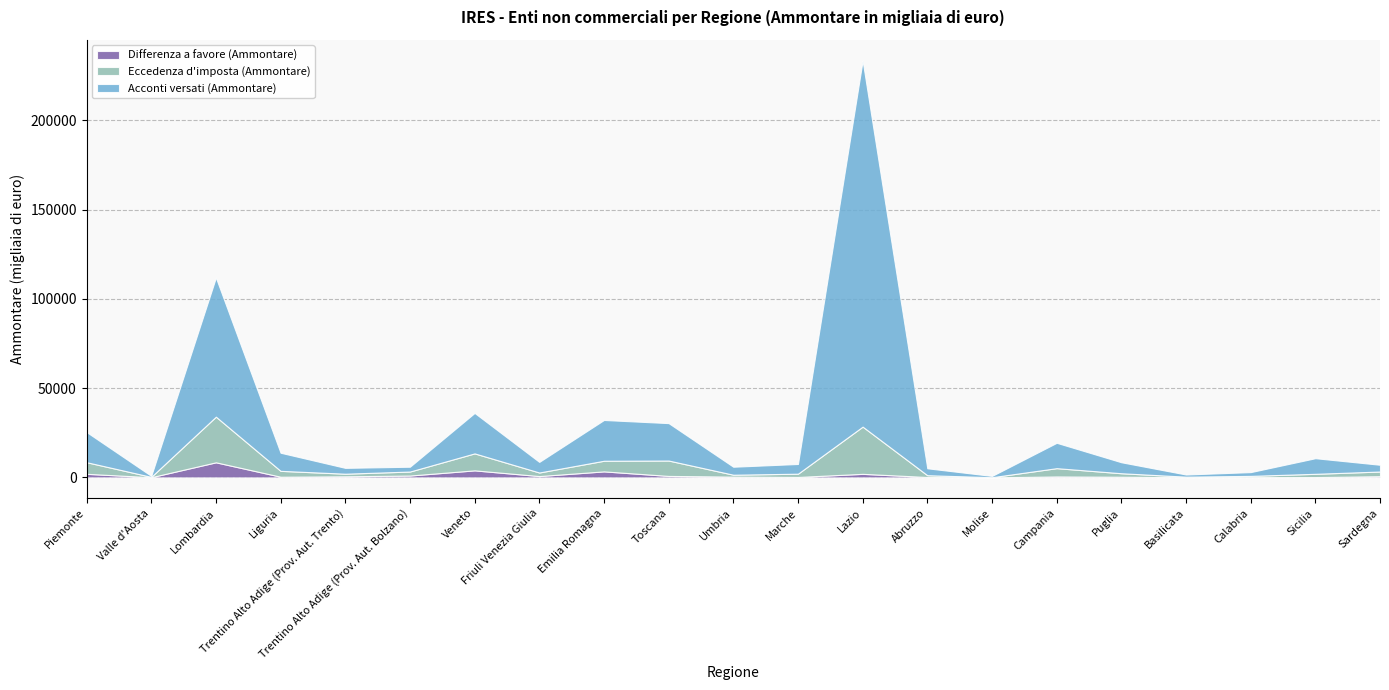

Which series has the largest total across all categories?

Acconti versati (Ammontare)